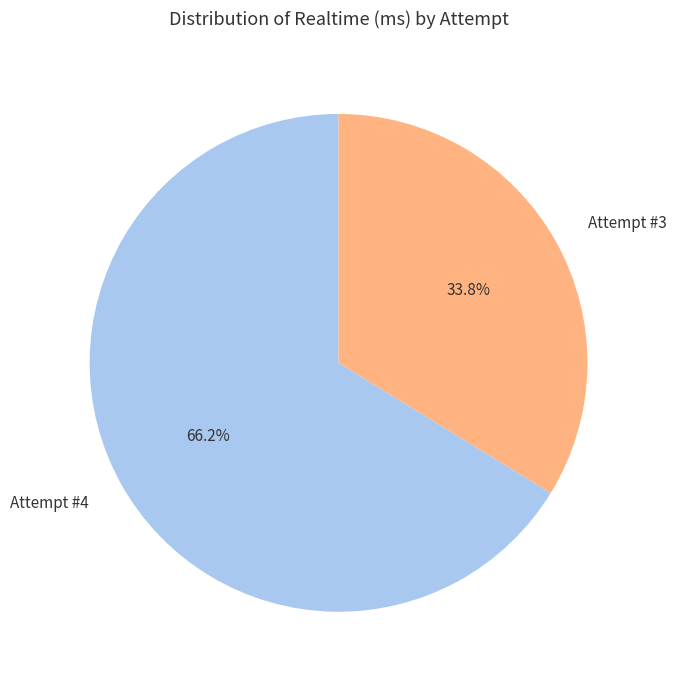

What percentage is the Attempt #3 slice, to the nearest percent?

34%